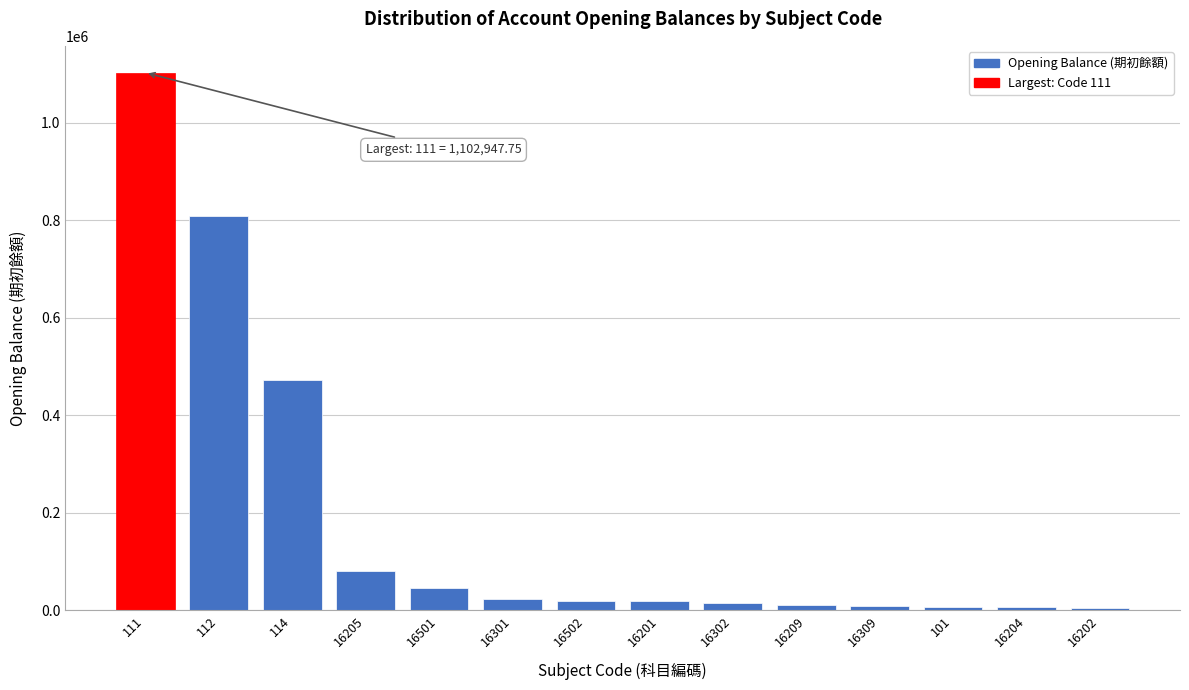

The value at 112 is 1386669.8. True or false?

False